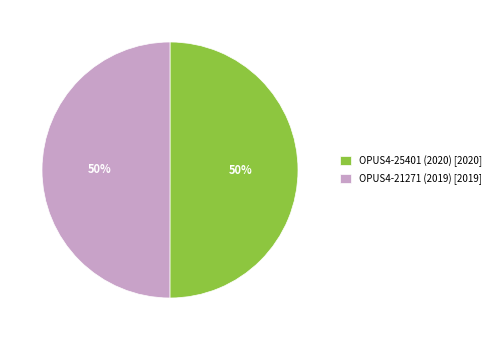

Approximately how many times larger is the value at OPUS4-21271 (2019) [2019] compared to OPUS4-25401 (2020) [2020]?

1.0